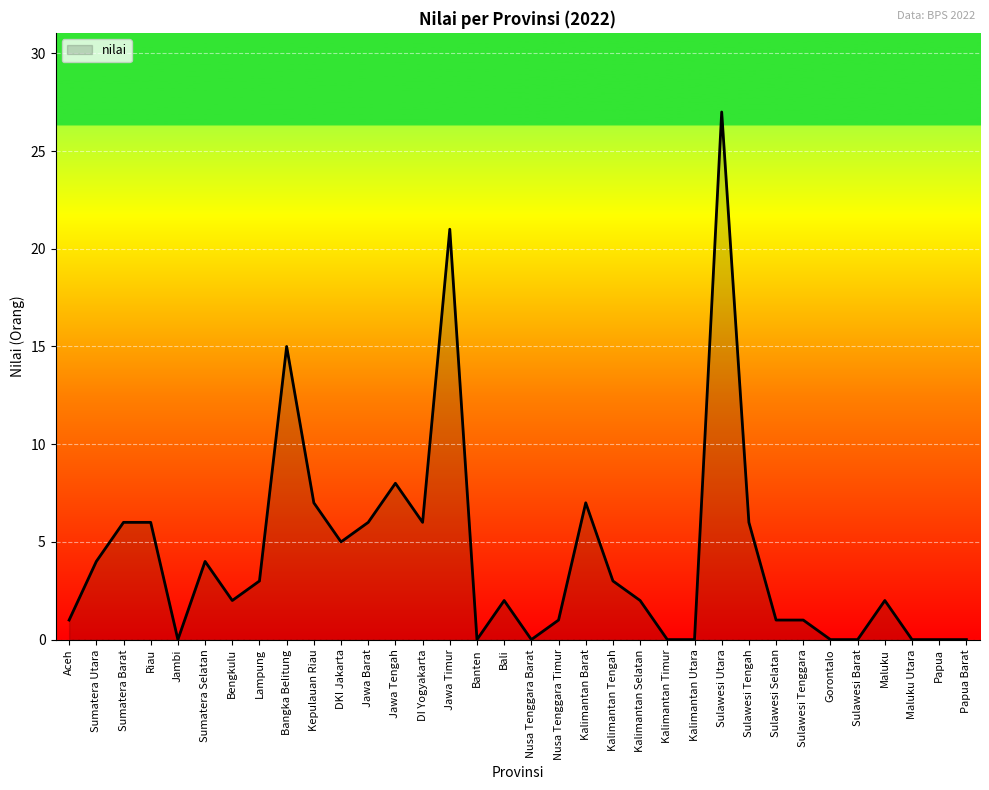

True or false: the data shows 10 at Sumatera Barat.

False